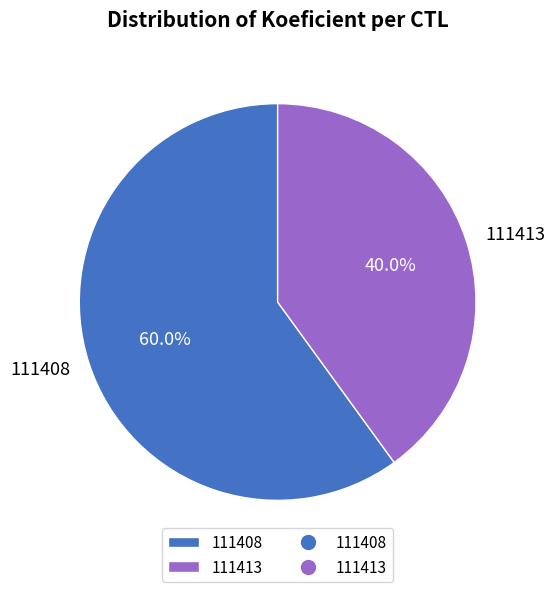

How much of the chart is everything except 111408?

40.0%